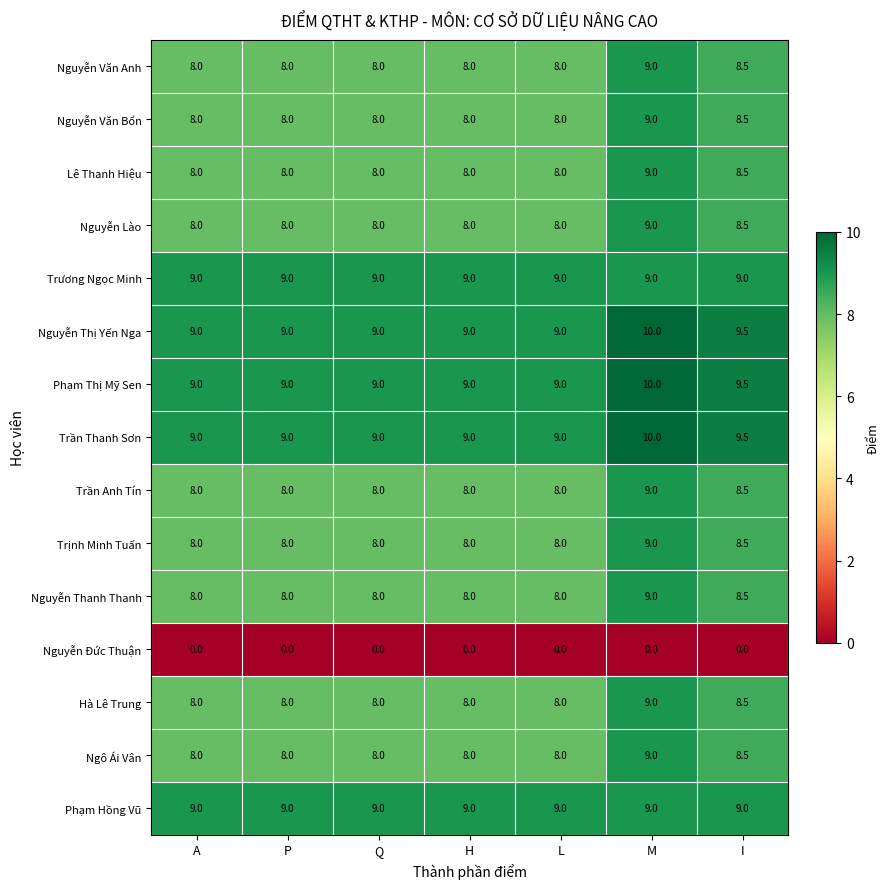

What is the spread (max minus min) of values at A?

9.0